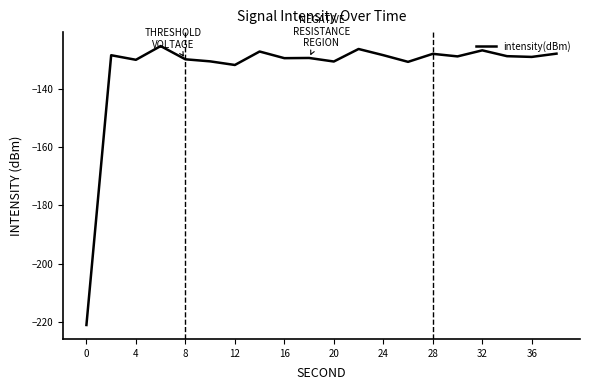

What is the minimum value shown in the chart?

-221.0